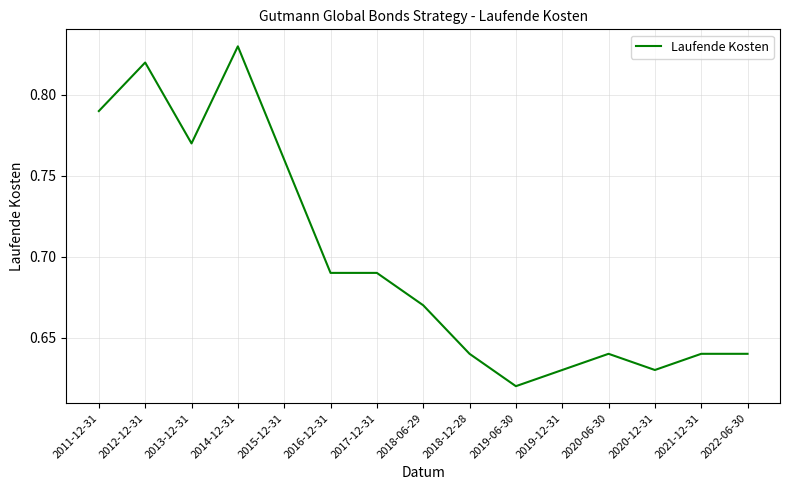

Between 2016-12-31 and 2020-12-31, which is larger?

2016-12-31